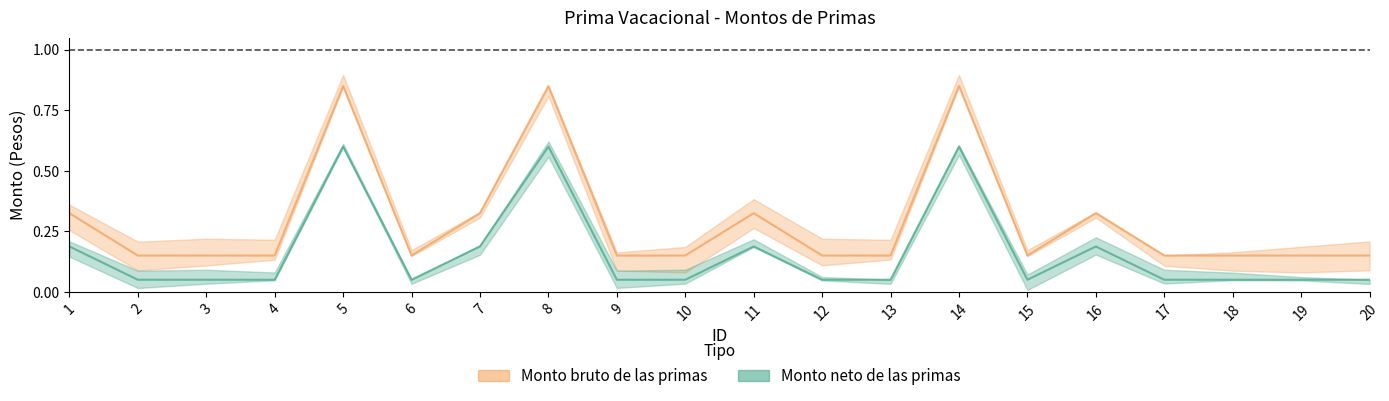

List the series in order of their peak value, highest first.

Monto bruto de las primas, Monto neto de las primas